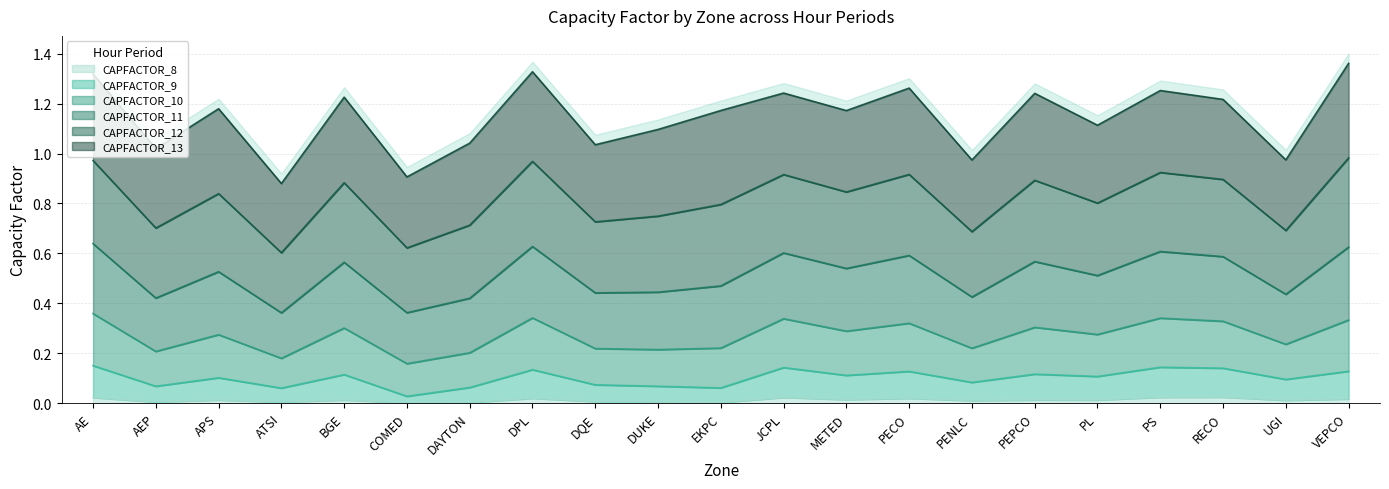

What is the value of the CAPFACTOR_9 point at the 14th from the left?

0.1